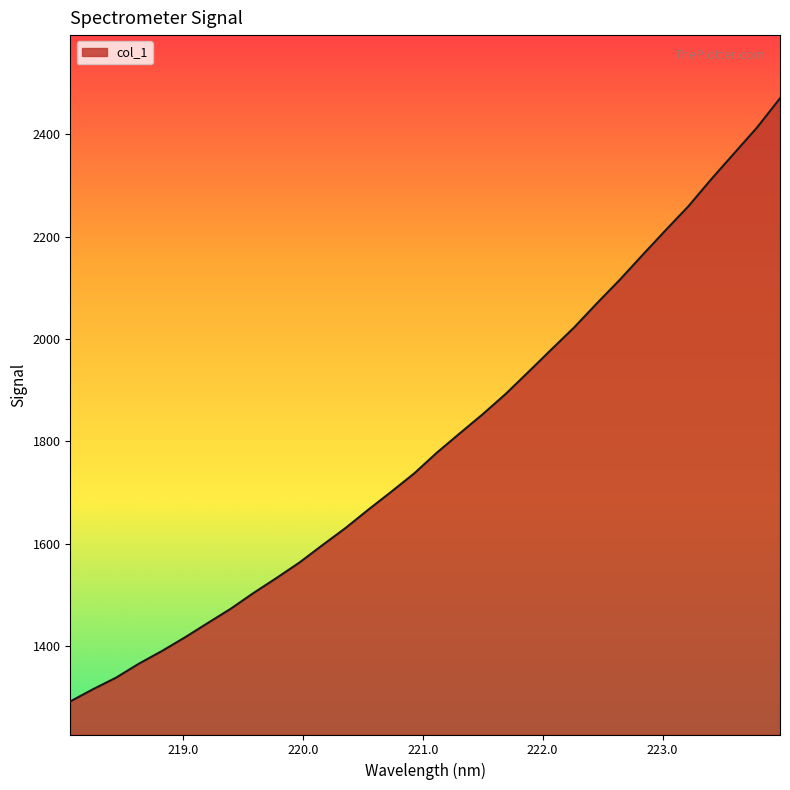

What is the maximum value shown in the chart?

2470.3